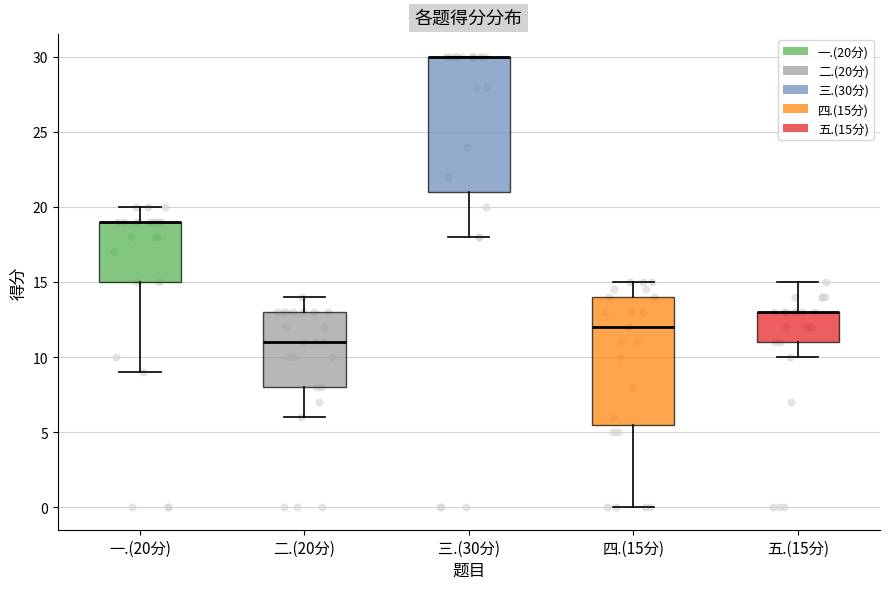

Where does the lower whisker of the box for 三.(30分) end on the y-axis? The values are not printed on the chart, so give them approximately, as read against the axis.

18.0